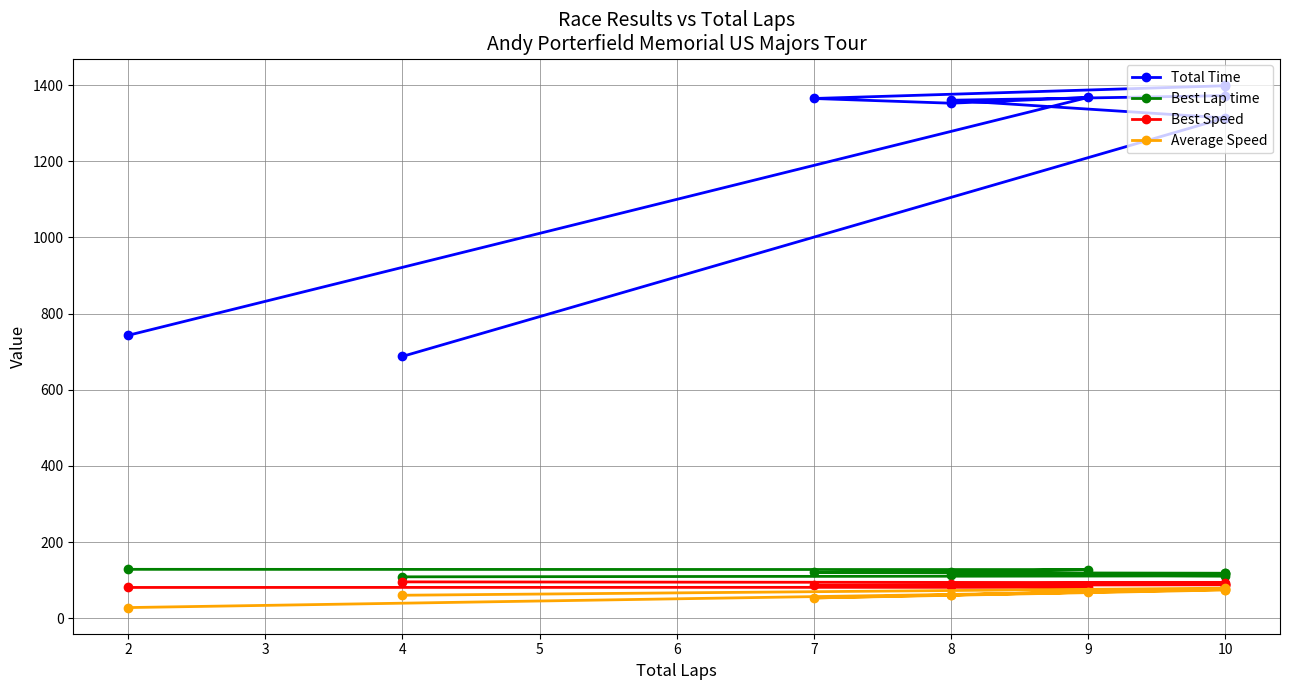

Rank the series at 10 from lowest to highest value.

Average Speed, Best Speed, Best Lap time, Total Time